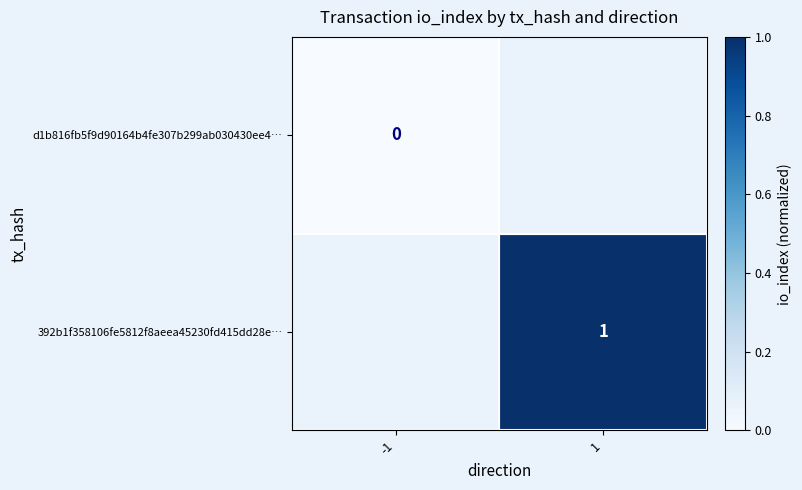

The 392b1f358106fe5812f8aeea45230fd415dd28e… series shows 2 at 1. True or false?

False